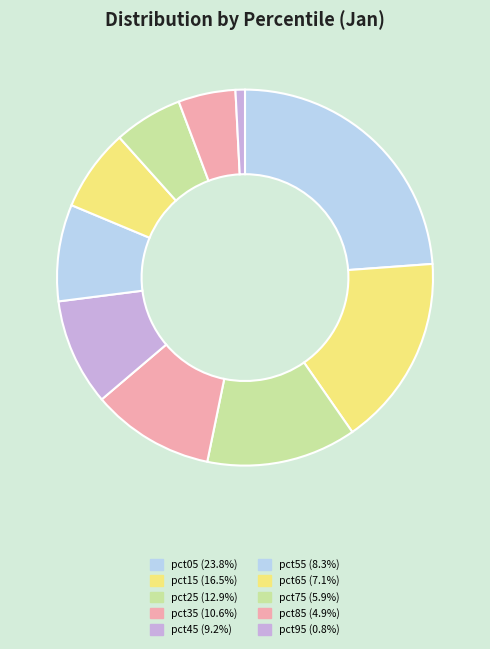

Between pct05 and pct45, which is larger?

pct05